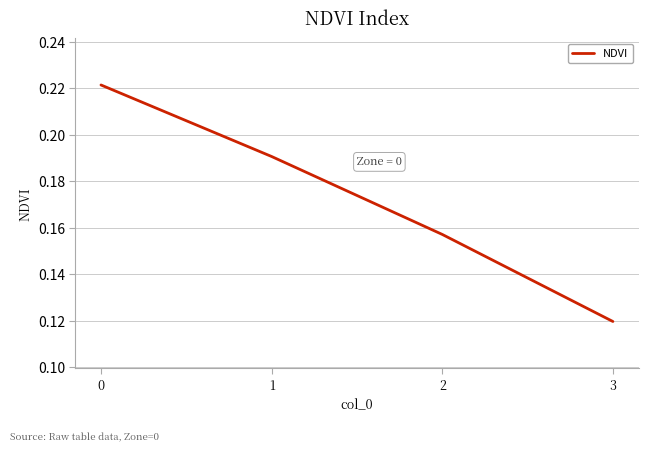

What is the sum of all values?

0.7